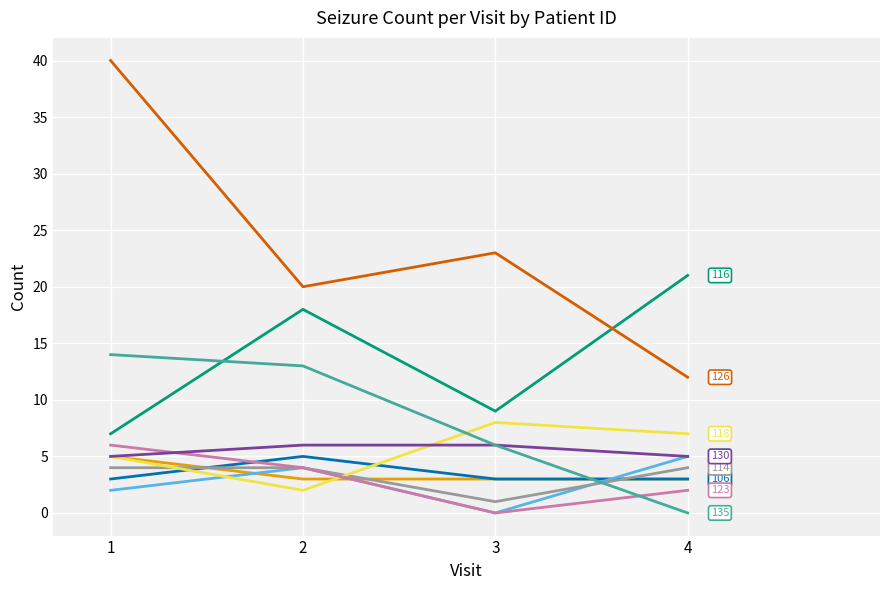

What is the greatest value displayed?

40